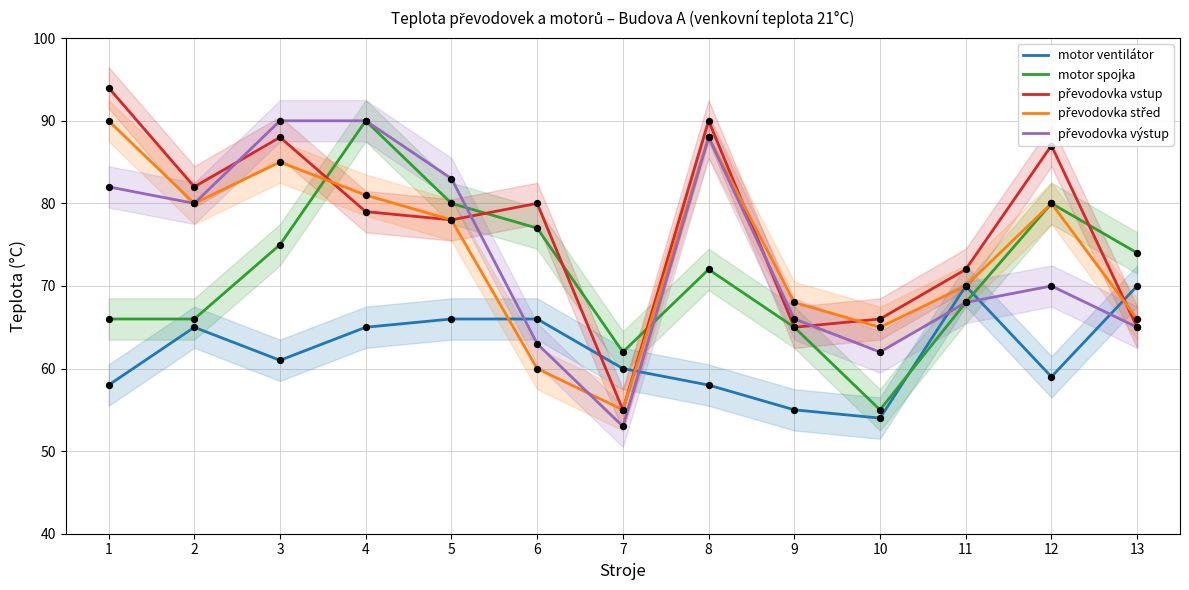

Which series has the largest total across all categories?

převodovka vstup